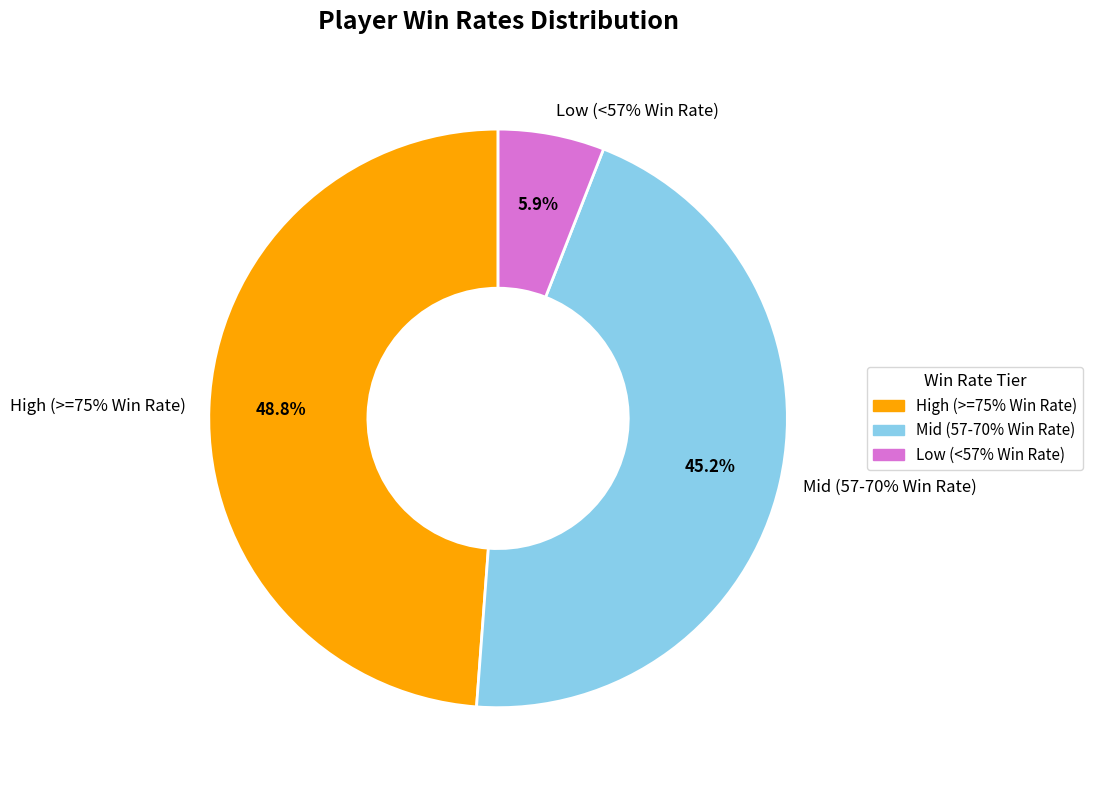

Is there a majority slice in this chart?

No